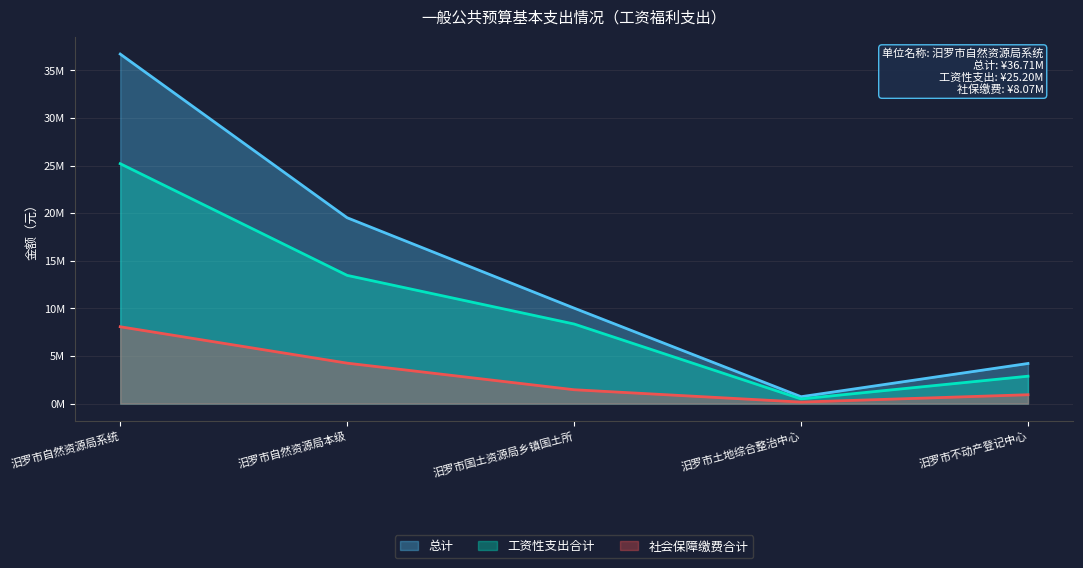

The 工资性支出合计 series shows 0.5 at 汨罗市土地综合整治中心. True or false?

True